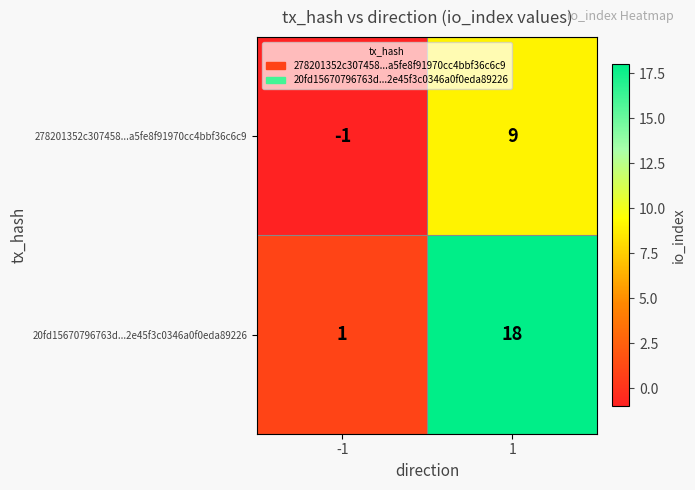

True or false: 278201352c307458...a5fe8f91970cc4bbf36c6c9 has a value of 15 at 1.

False